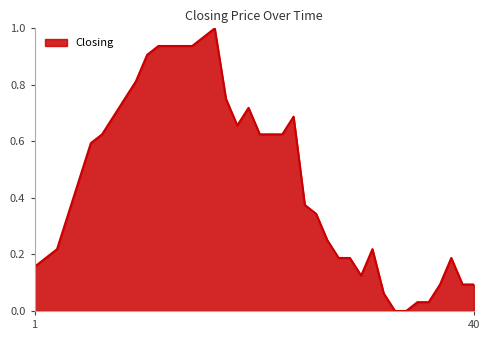

How many lines are shown in the chart?

1